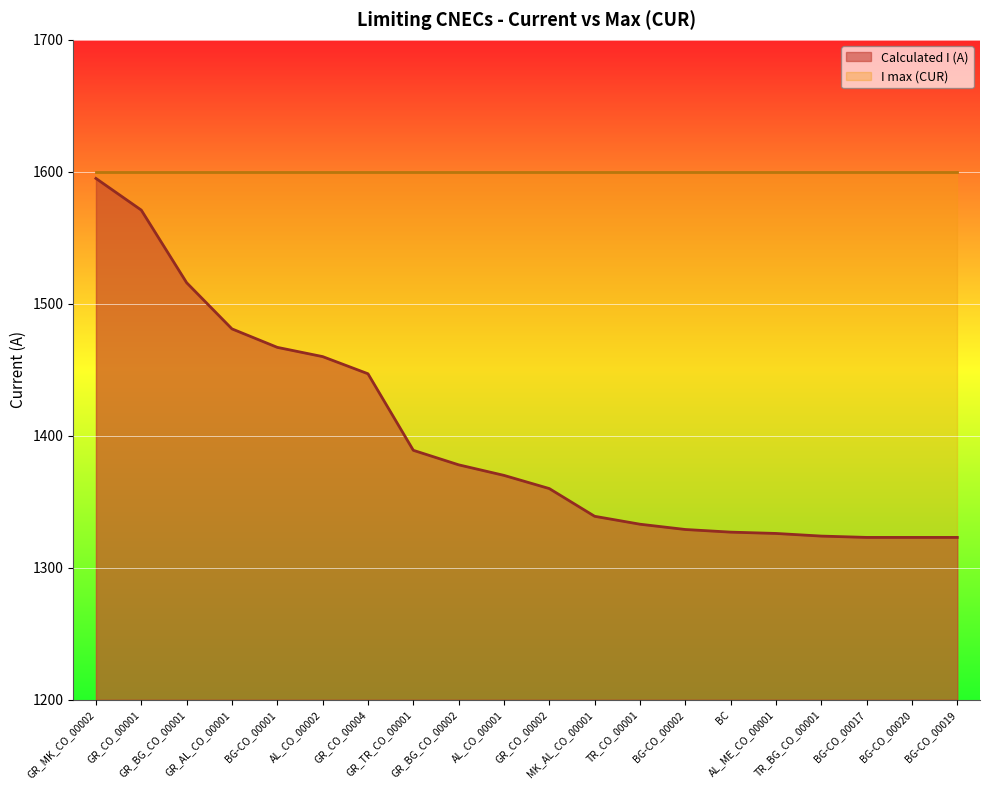

What is the difference between the second highest and second lowest values?

248